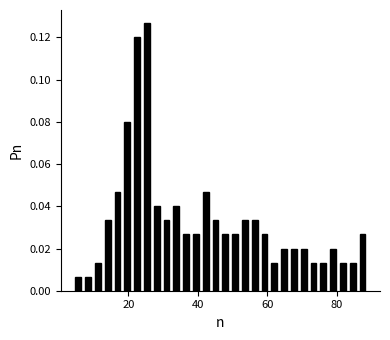

Read against the x-axis, roughly where is the centre of the tallest bar?

26